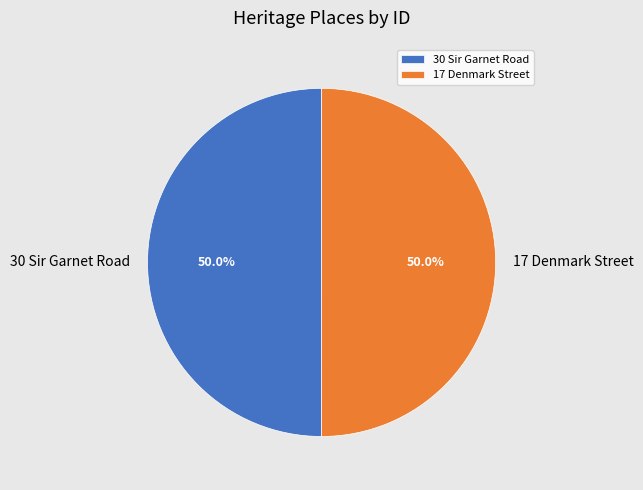

The 17 Denmark Street slice represents 50% of the pie. True or false?

True